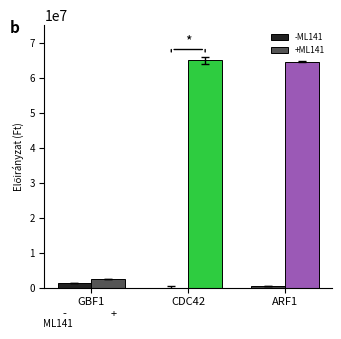

What is the spread (max minus min) of values at CDC42?

64948368